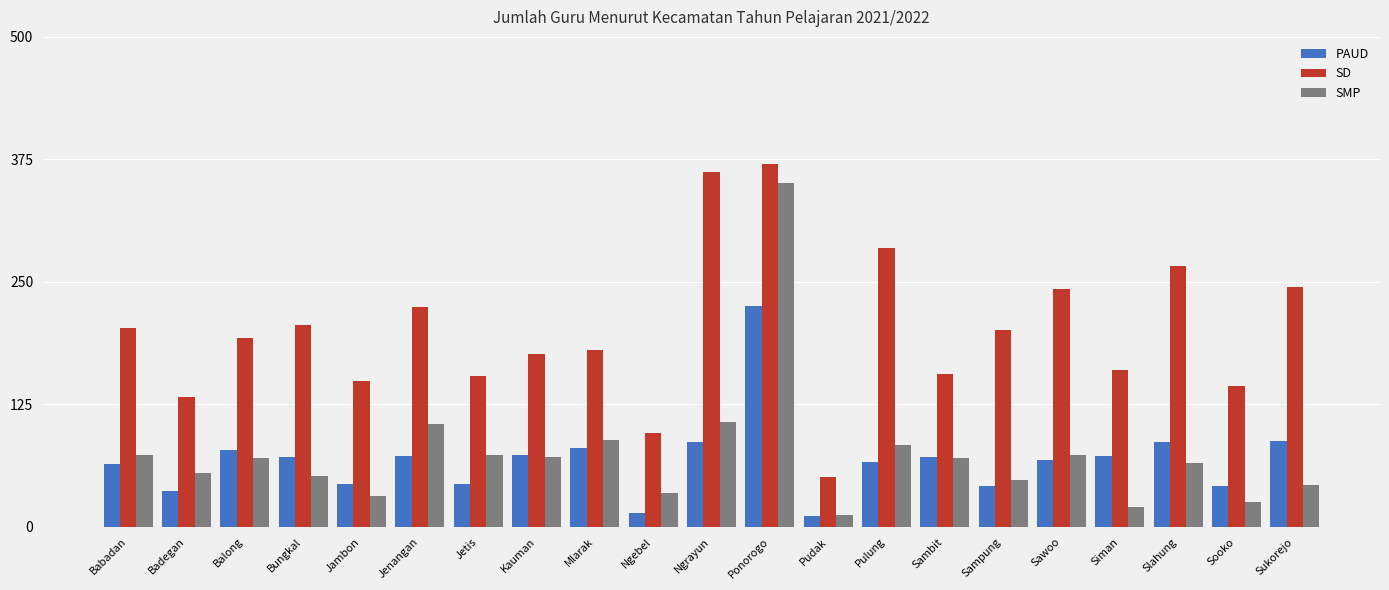

What is the sum of the SMP values at Sawoo and Pudak?

85